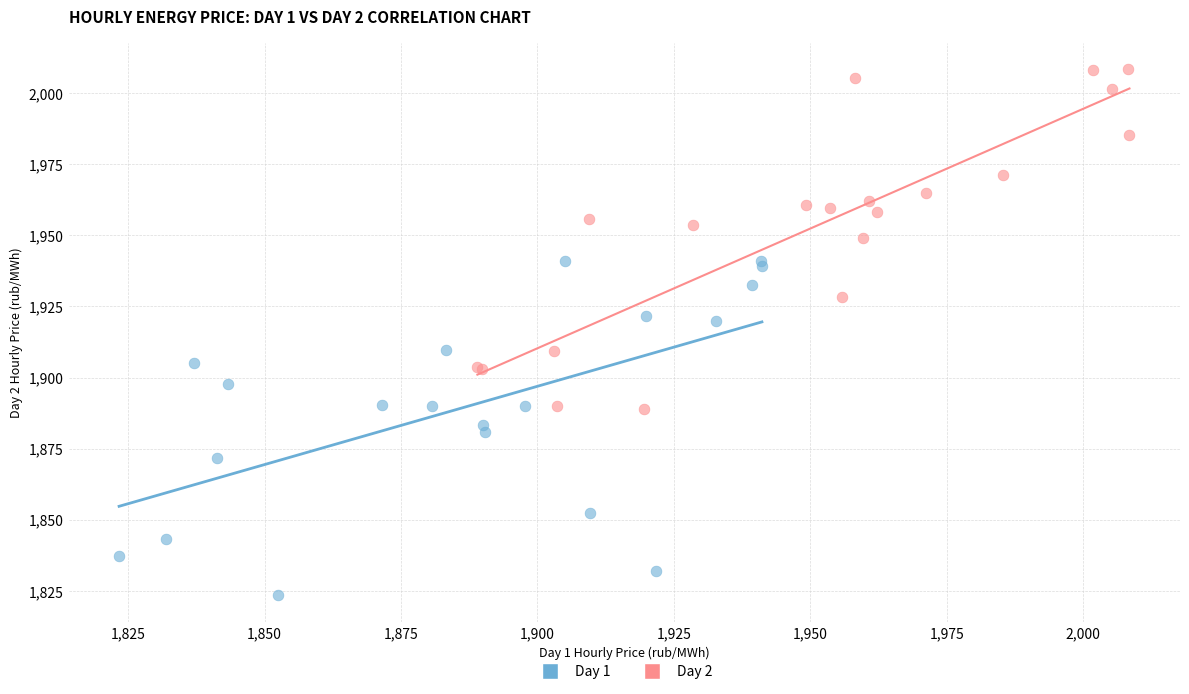

Which series reaches the maximum Y coordinate?

Day 2